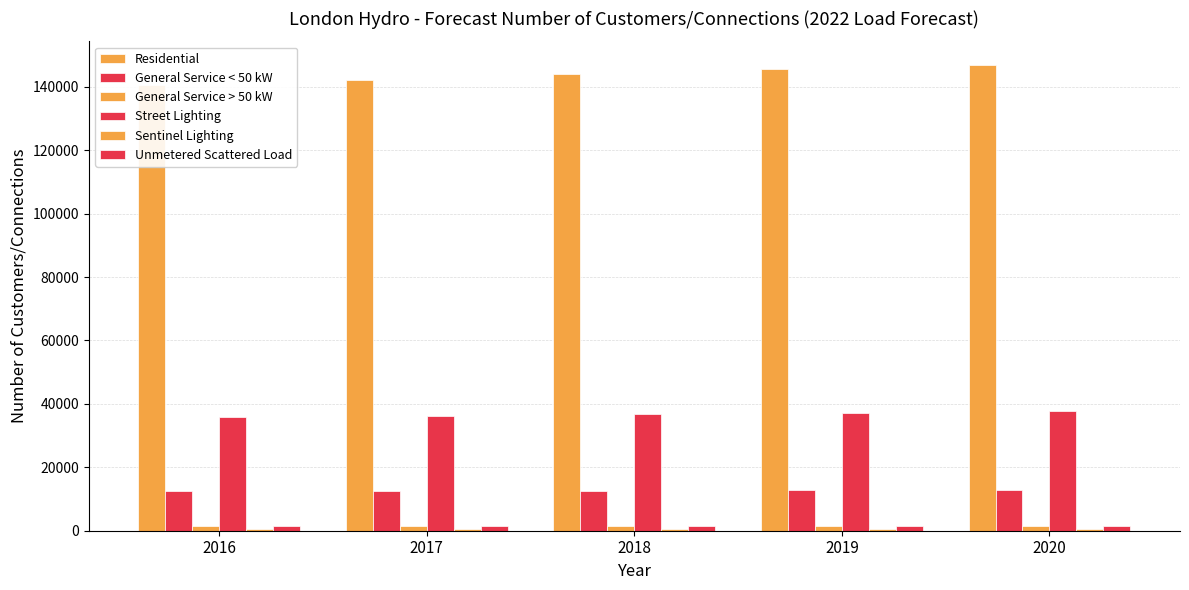

Count the number of categories in the chart.

5